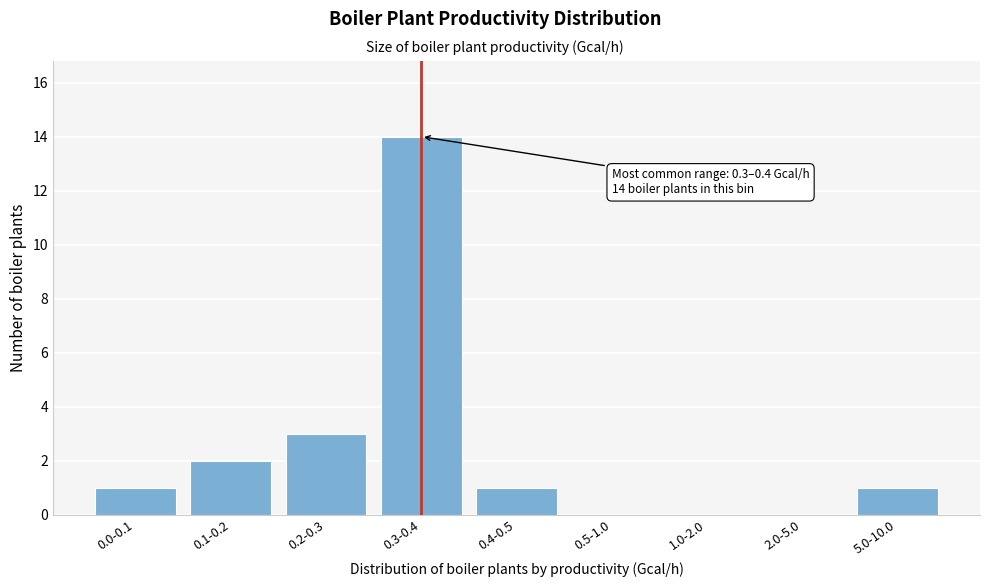

Reading left to right, transcribe all the data shown in this chart.

0.0-0.1=1	0.1-0.2=2	0.2-0.3=3	0.3-0.4=14	0.4-0.5=1	0.5-1.0=0	1.0-2.0=0	2.0-5.0=0	5.0-10.0=1